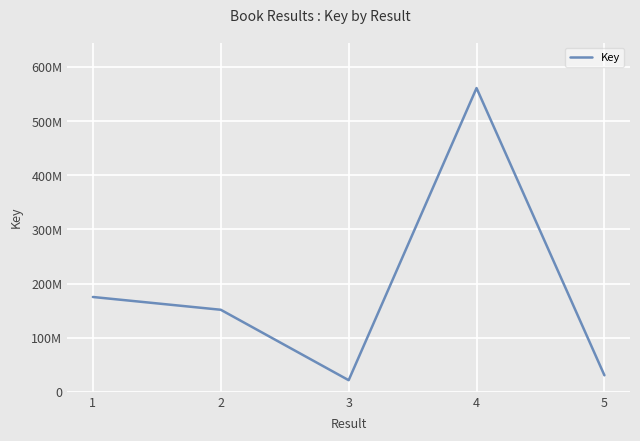

How many interior local peaks (higher than both neighbors) does the data have?

1